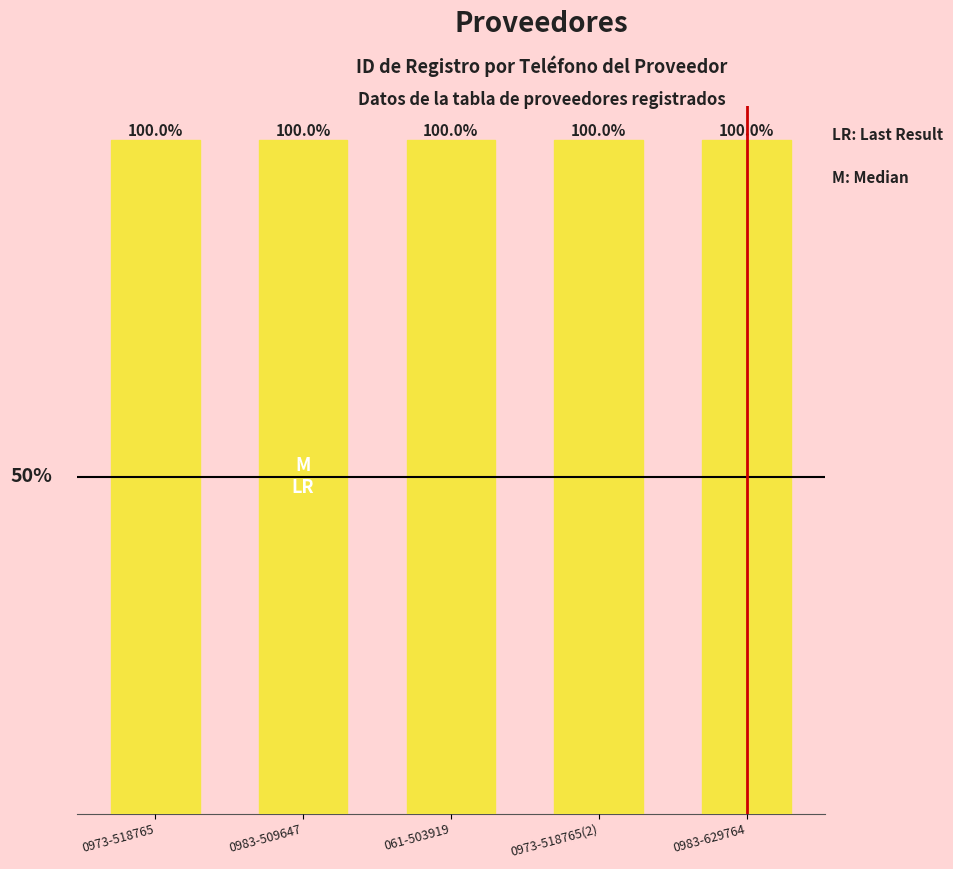

Does the chart contain any negative values?

No